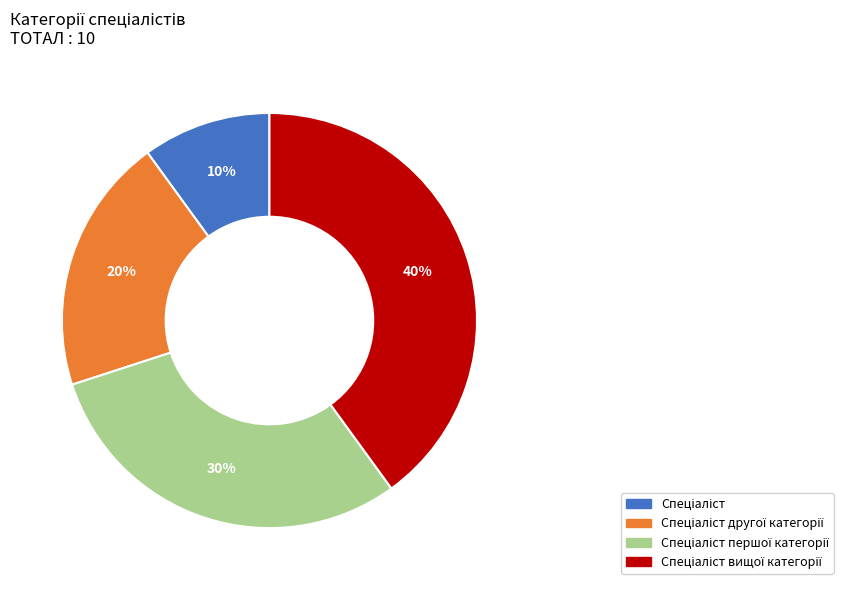

To the nearest percent, what is the difference between the largest and smallest slice percentages?

30%